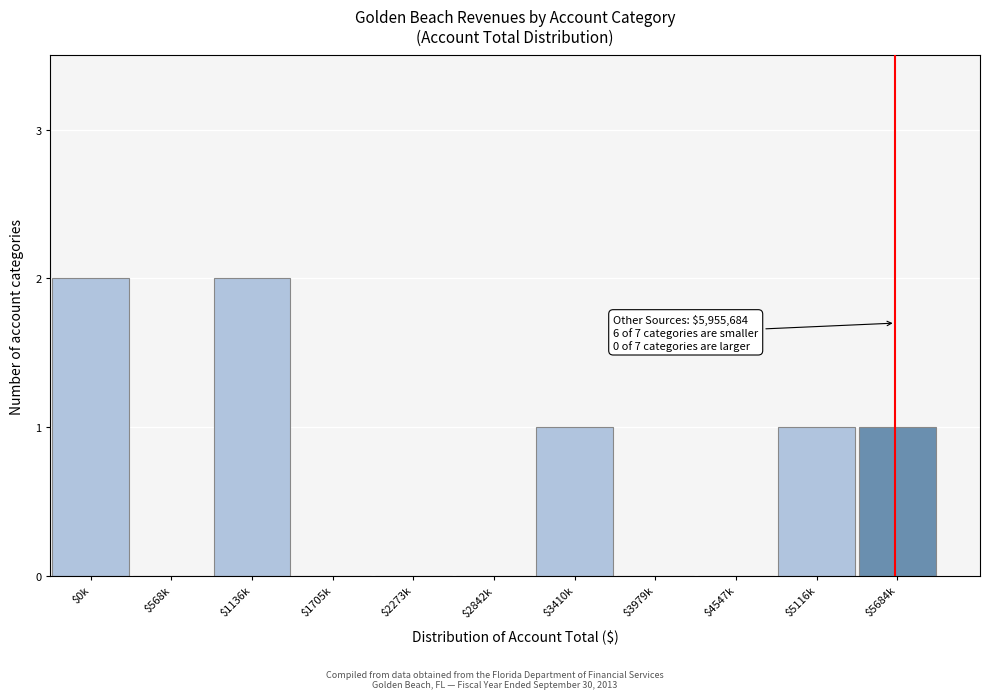

The value at $2842k is 1. True or false?

False